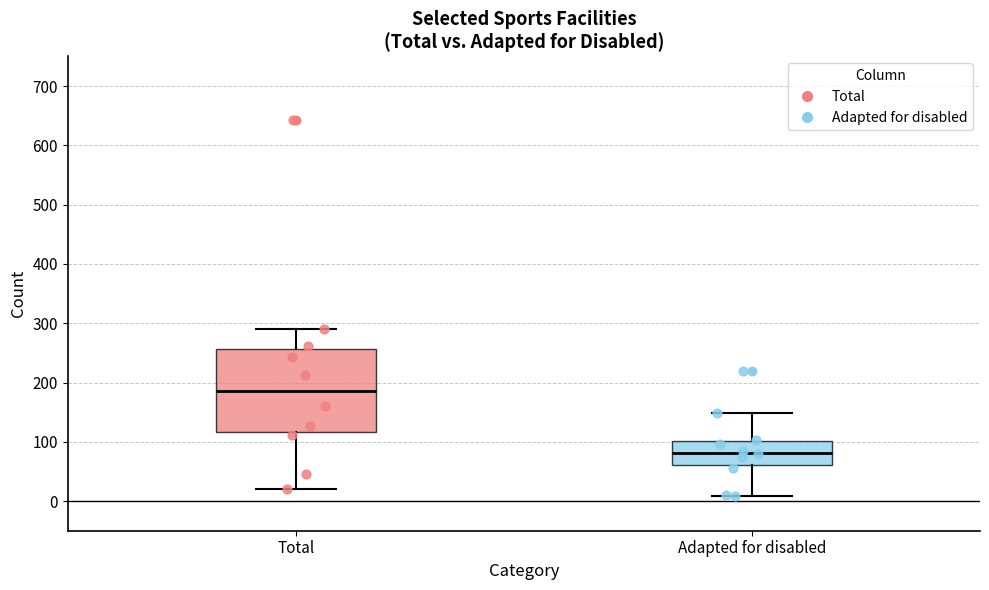

Which box is the tallest, from its lower edge to its upper edge?

Total